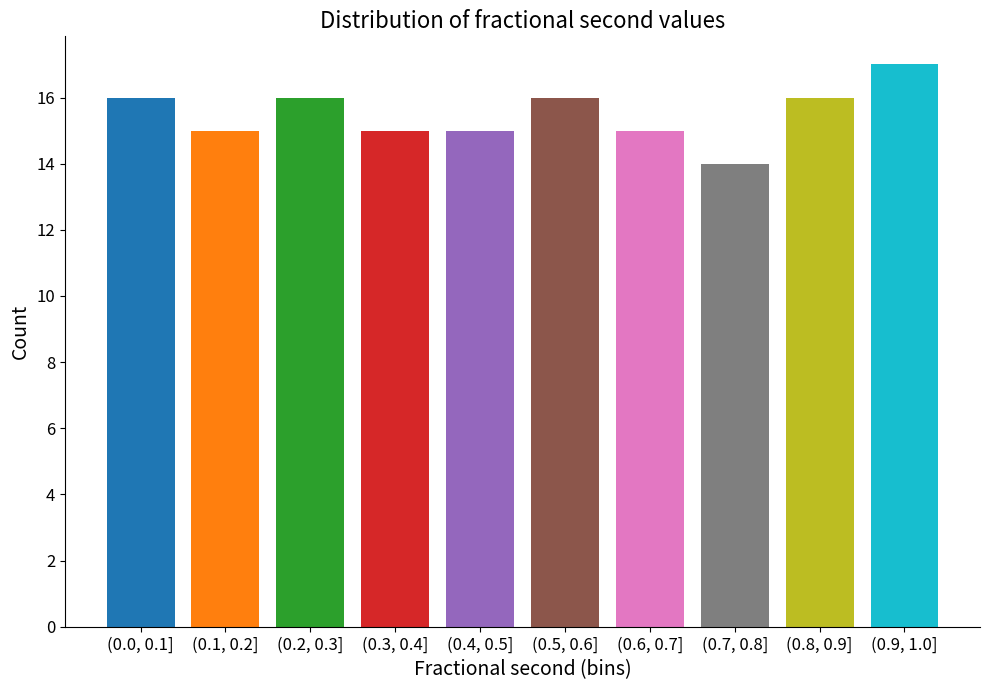

Reading left to right, list all the values displayed in this chart.

16	15	16	15	15	16	15	14	16	17